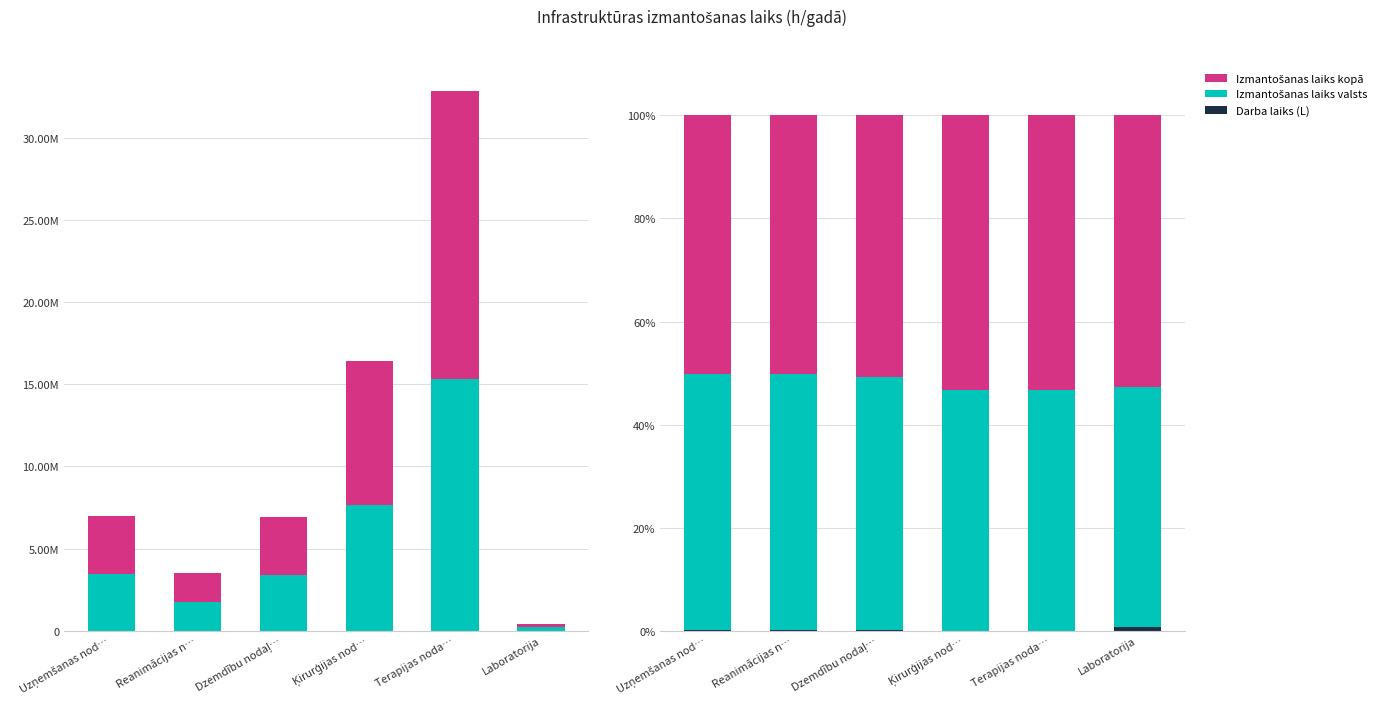

Reading left to right, list all the values displayed in this chart.

Darba laiks (L): 0.1	0.3	0.1	0.1	0.0	0.7
Izmantošanas laiks valsts: 49.7	49.5	49.1	46.6	46.7	46.6
Izmantošanas laiks kopā: 50.2	50.2	50.8	53.3	53.3	52.7